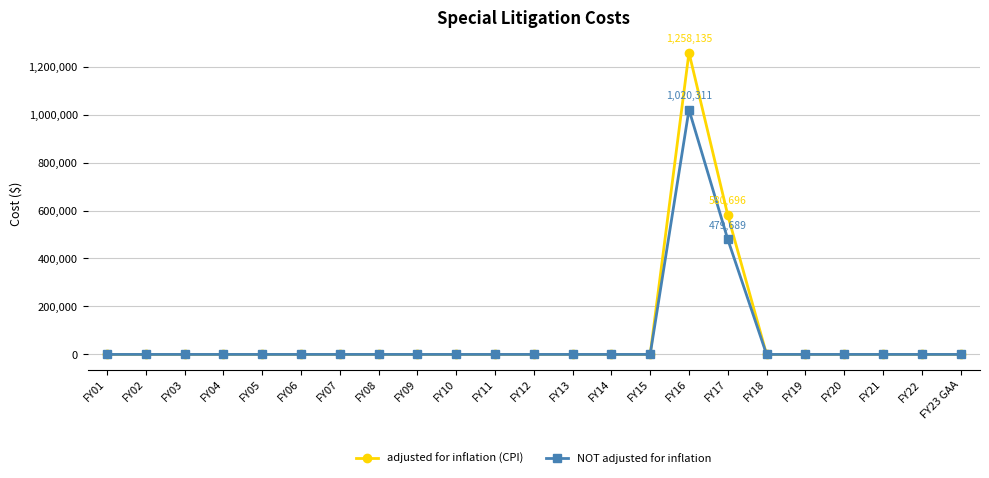

What is the maximum value shown in the chart?

1258135